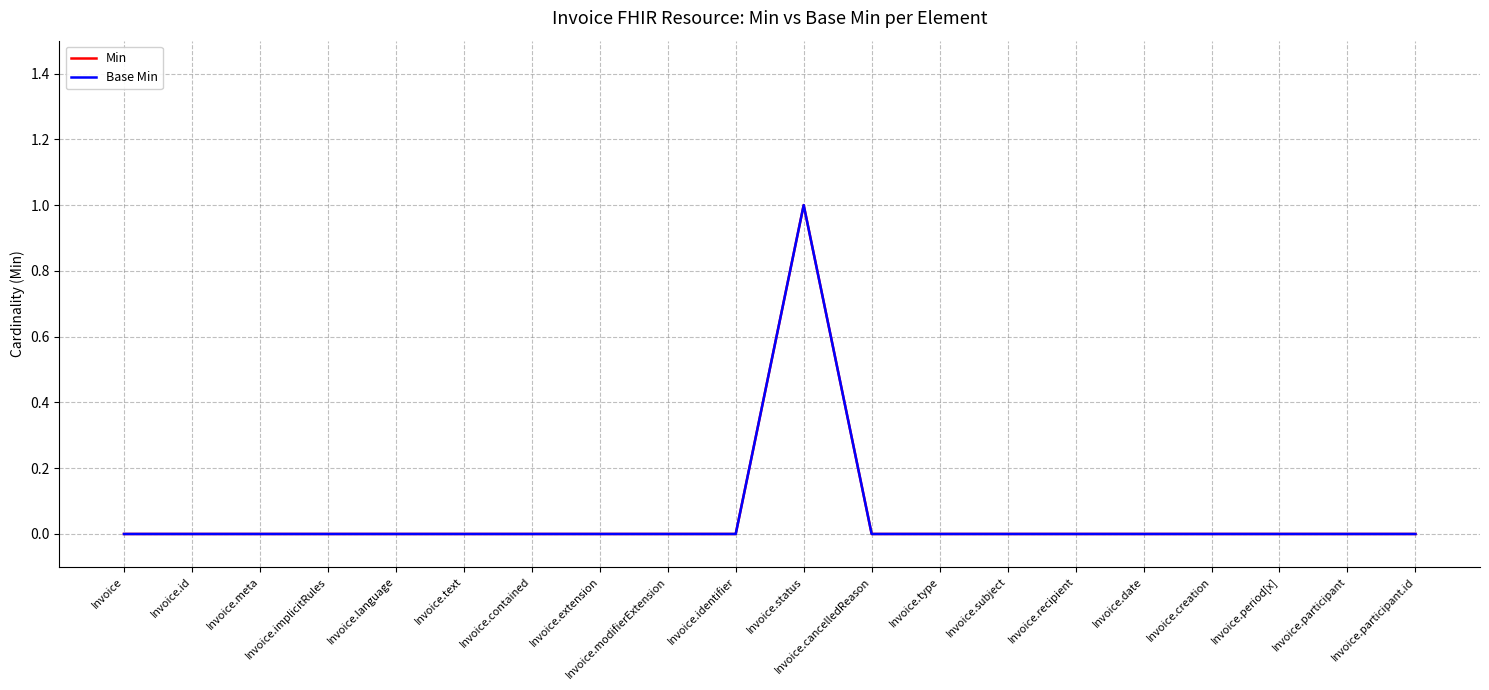

True or false: Min and Base Min intersect in this chart.

False